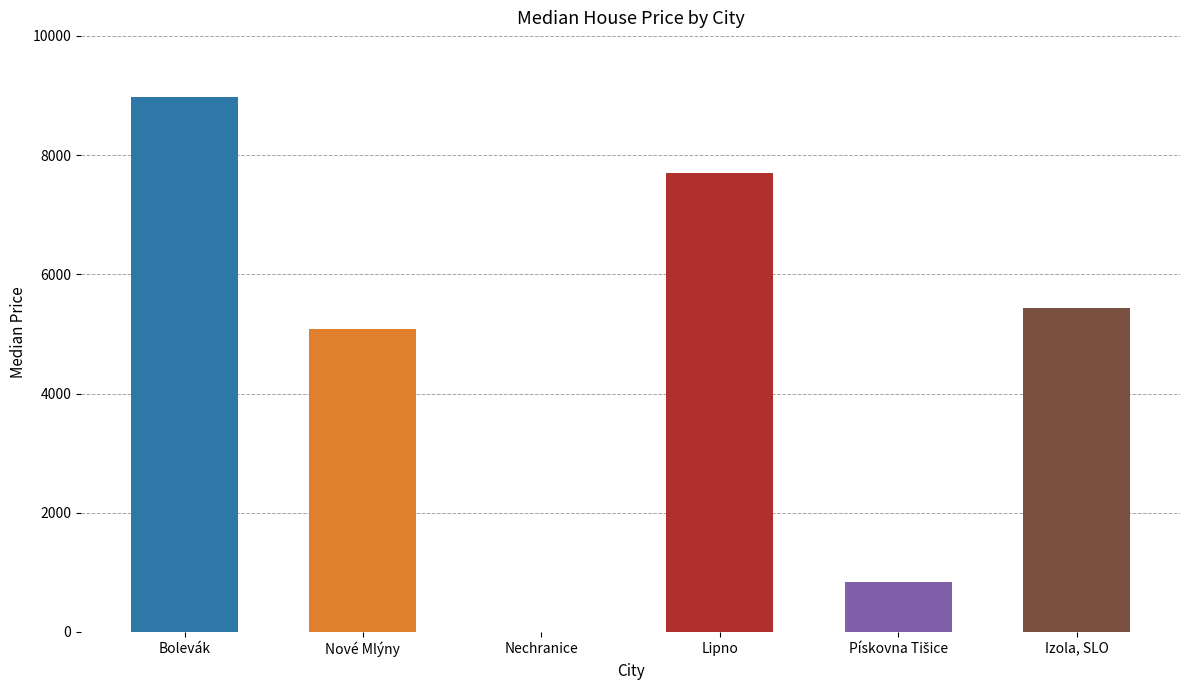

What is the change in value from Nechranice to Lipno?

+7704